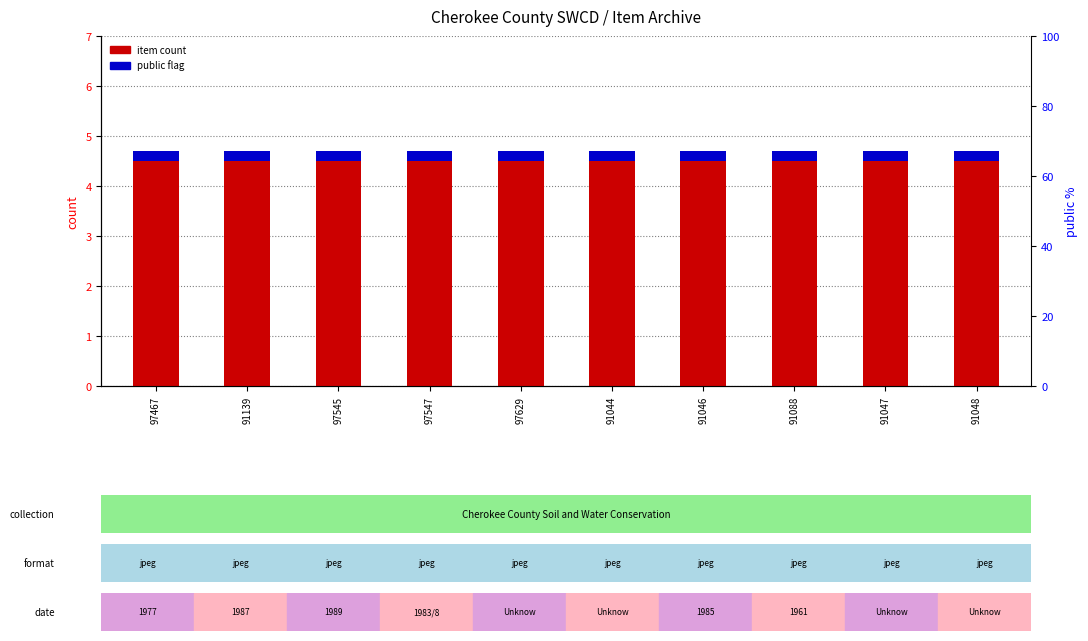

How many data points does each series have?

10